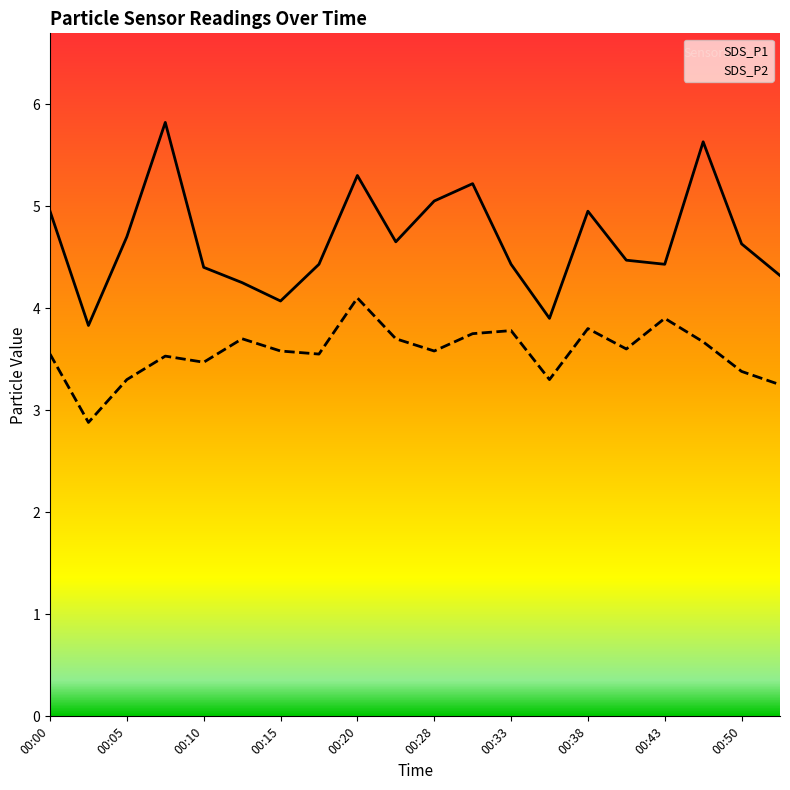

List the series in order of their peak value, highest first.

SDS_P1, SDS_P2